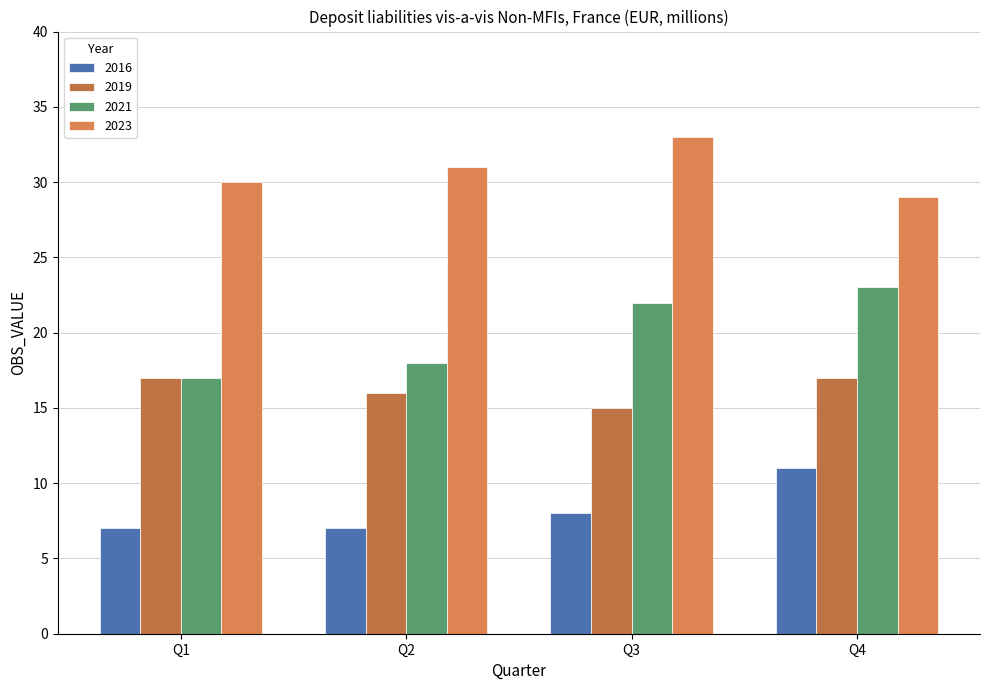

At which category does the chart reach its peak across all series?

Q3